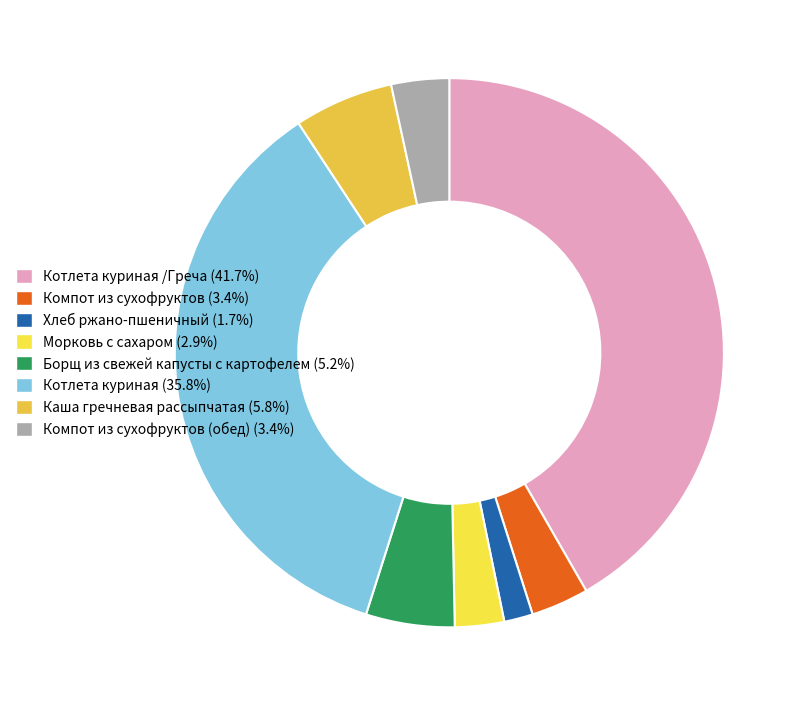

Which category has the biggest portion of the pie?

Котлета куриная /Греча